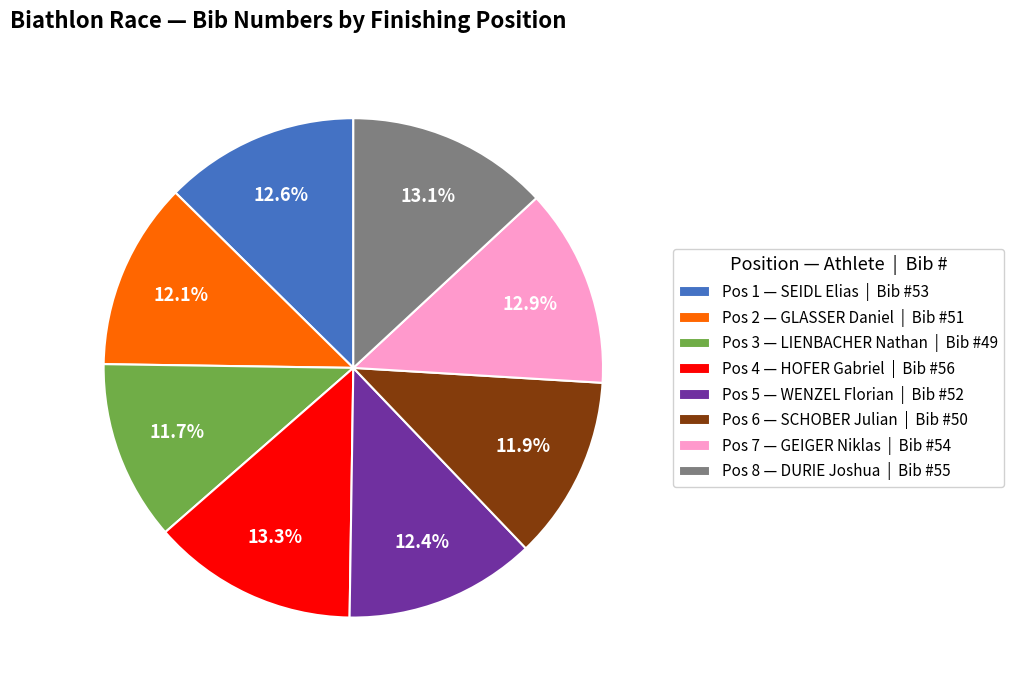

To the nearest percent, what is the average slice percentage?

12%